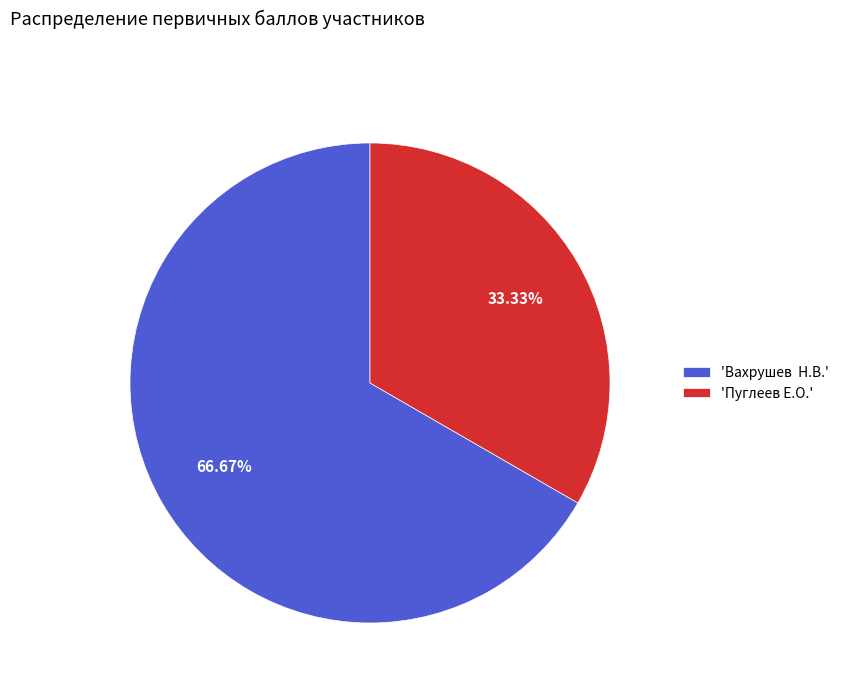

Is there any slice that represents more than half of the pie?

Yes